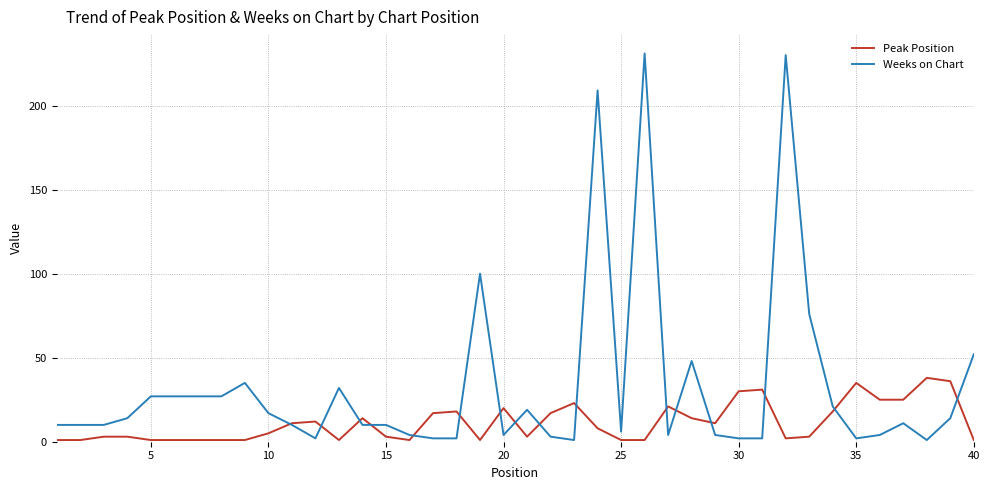

Which series has the widest spread of values?

Weeks on Chart